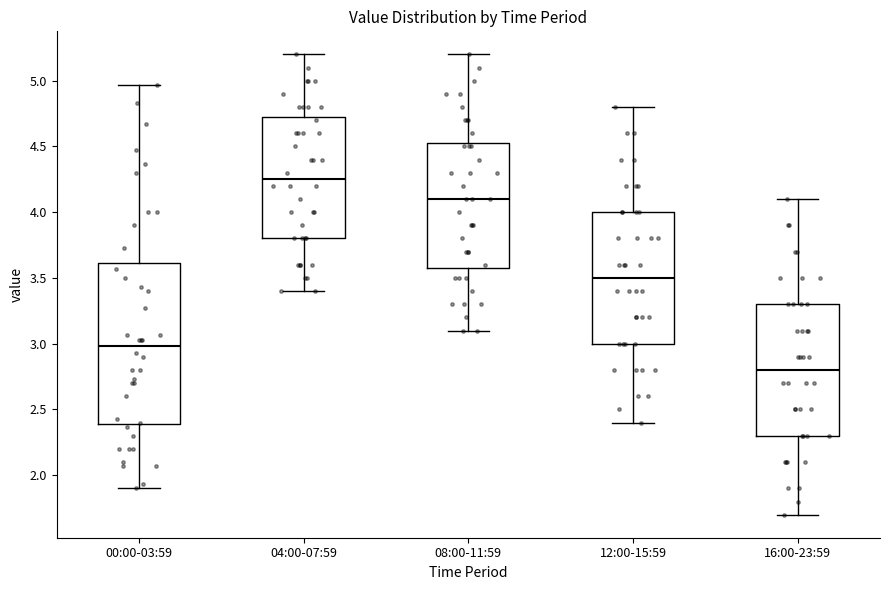

Reading left to right, read every box against the y-axis: the position of its median line, the range the box covers, and the ends of its whiskers. The values are not printed on the chart, so give them approximately, as read against the axis.

00:00-03:59: median 3.00, box 2.40 to 3.60, whiskers 1.90 to 4.95
04:00-07:59: median 4.25, box 3.80 to 4.75, whiskers 3.40 to 5.20
08:00-11:59: median 4.10, box 3.60 to 4.55, whiskers 3.10 to 5.20
12:00-15:59: median 3.50, box 3.00 to 4.00, whiskers 2.40 to 4.80
16:00-23:59: median 2.80, box 2.30 to 3.30, whiskers 1.70 to 4.10